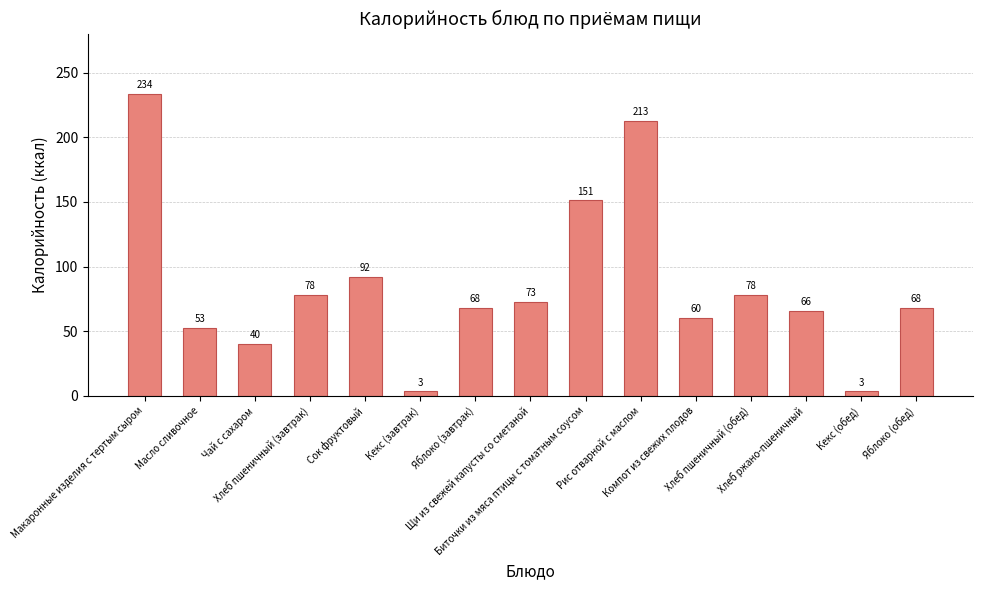

True or false: the data shows 78.0 at Хлеб пшеничный (обед).

True